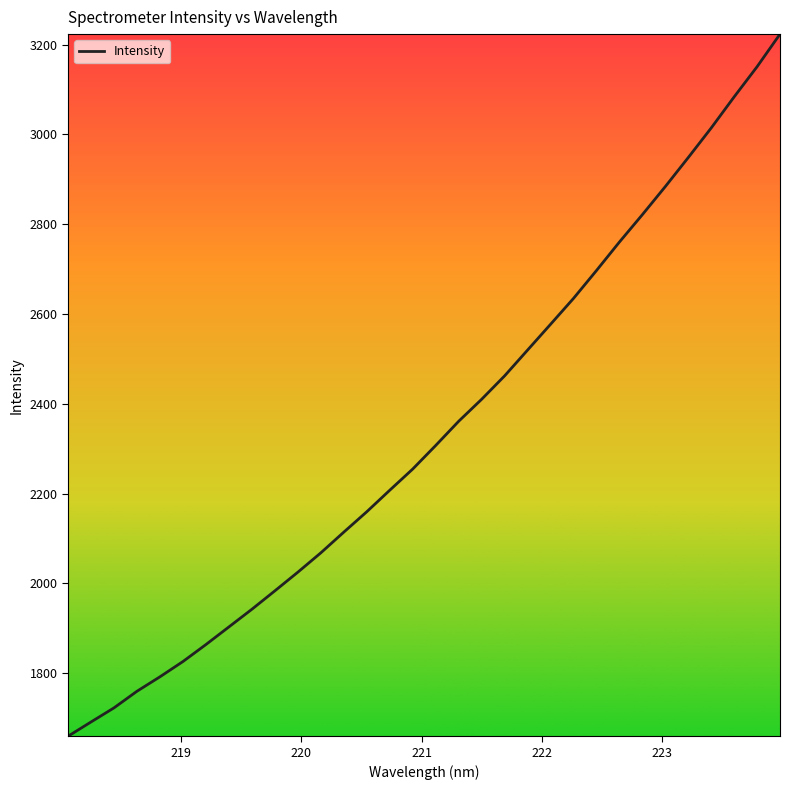

How many categories are shown in the chart?

32